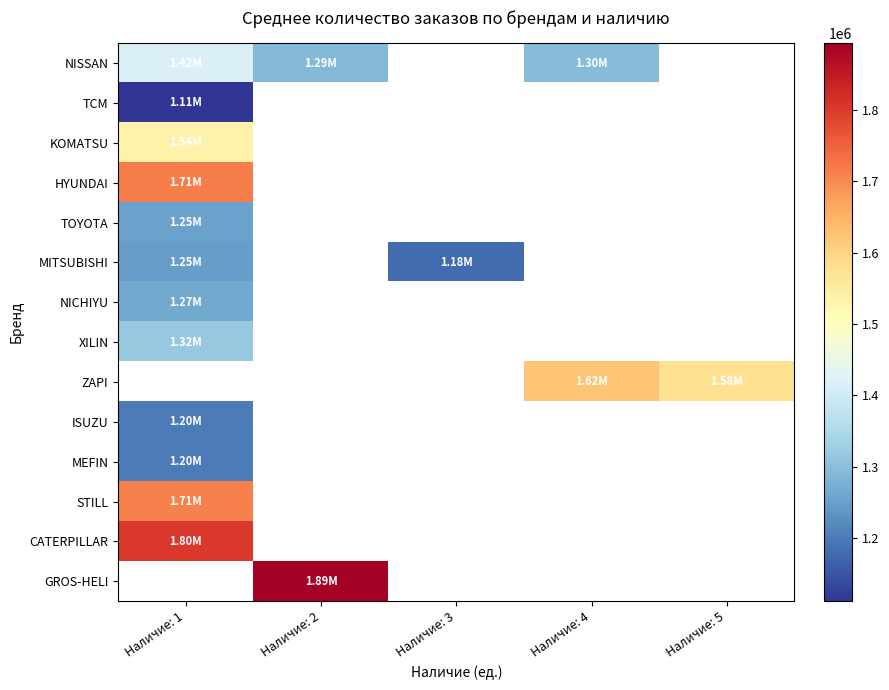

How many categories are shown in the chart?

5